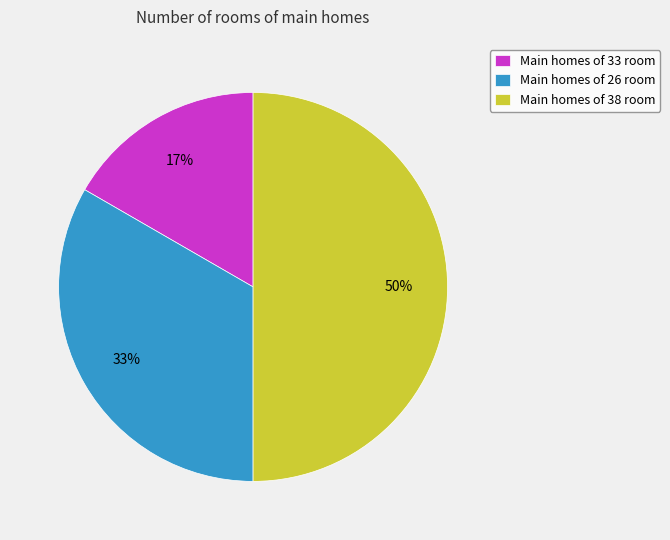

Rank the categories by value from highest to lowest.

Main homes of 38 room, Main homes of 26 room, Main homes of 33 room